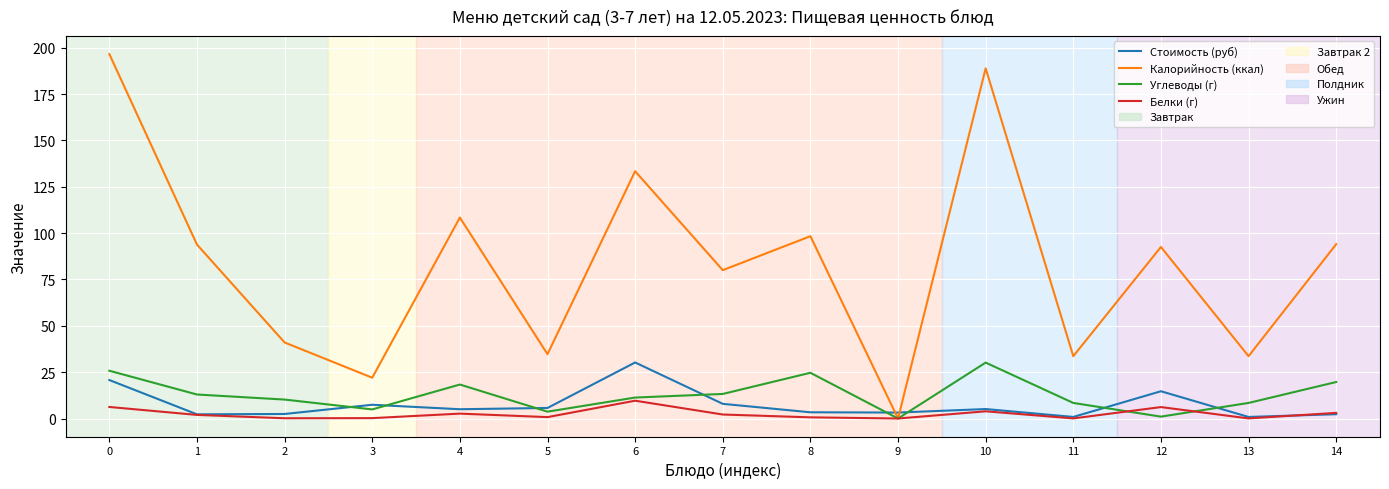

True or false: Калорийность (ккал) has a value of 188.9 at 10.

True